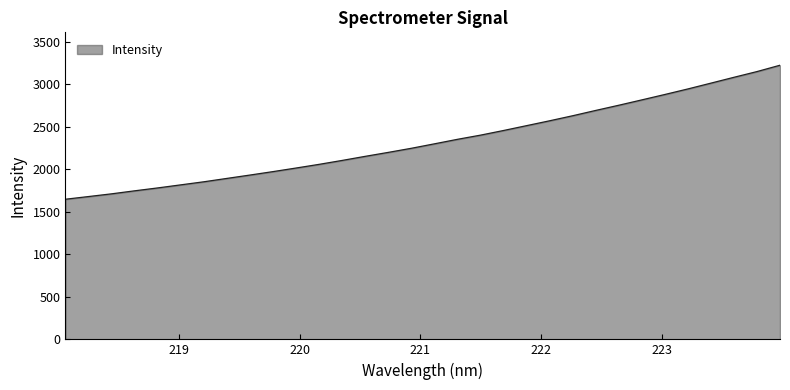

What is the maximum value shown in the chart?

3226.2